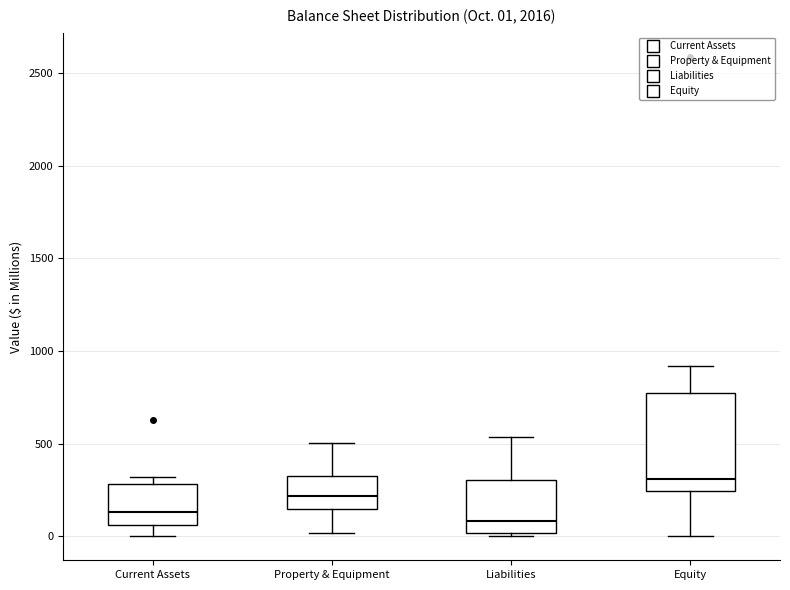

Which box has the highest median line?

Equity